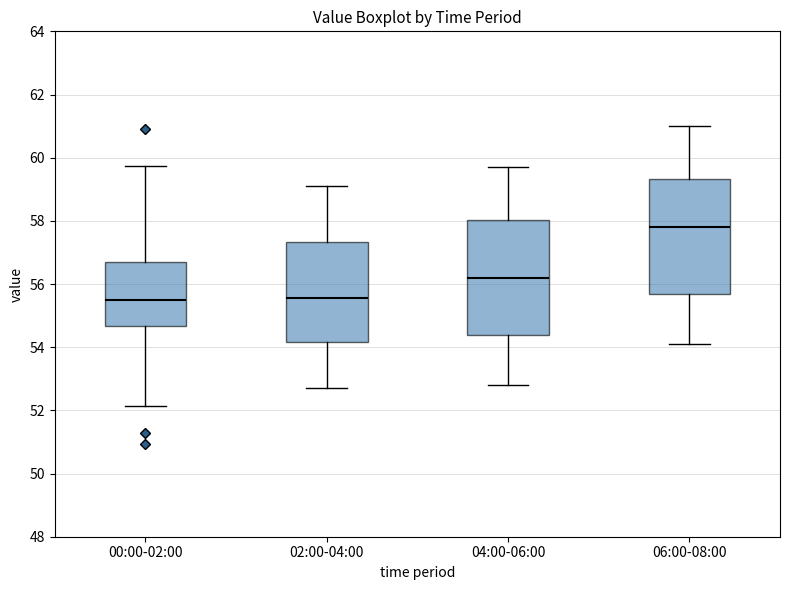

Where does the upper whisker of the box for 04:00-06:00 end on the y-axis? The values are not printed on the chart, so give them approximately, as read against the axis.

59.8